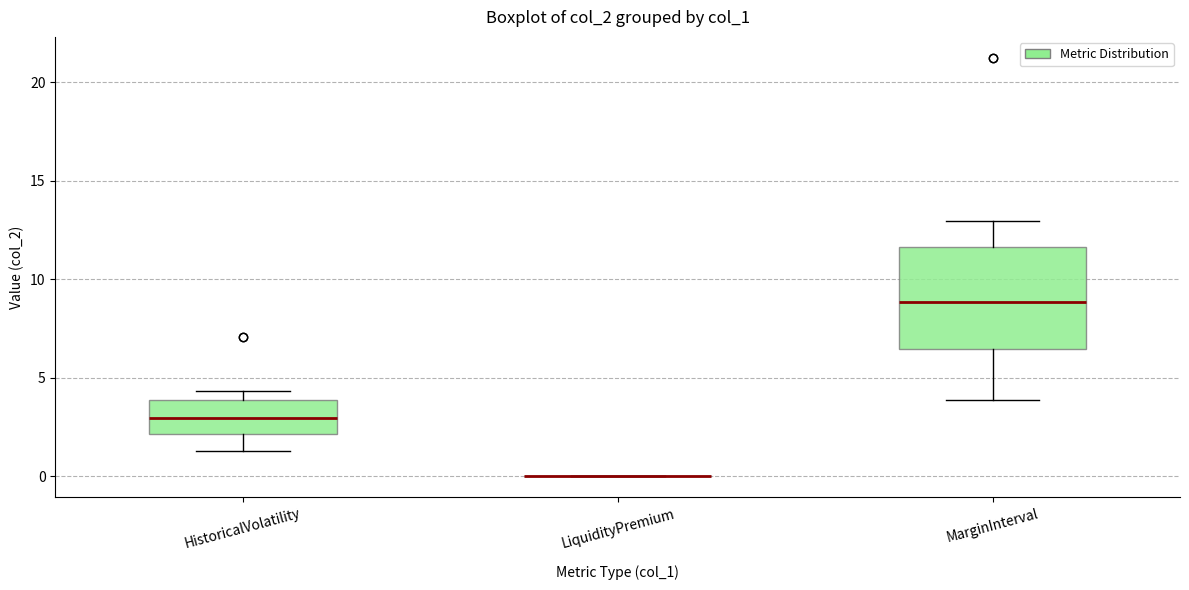

Reading left to right, read every box against the y-axis: the position of its median line, the range the box covers, and the ends of its whiskers. The values are not printed on the chart, so give them approximately, as read against the axis.

HistoricalVolatility: median 3.0, box 2.0 to 4.0, whiskers 1.5 to 4.5
LiquidityPremium: box collapsed to a line at 0.0, whiskers 0.0 to 0.0
MarginInterval: median 9.0, box 6.5 to 11.5, whiskers 4.0 to 13.0